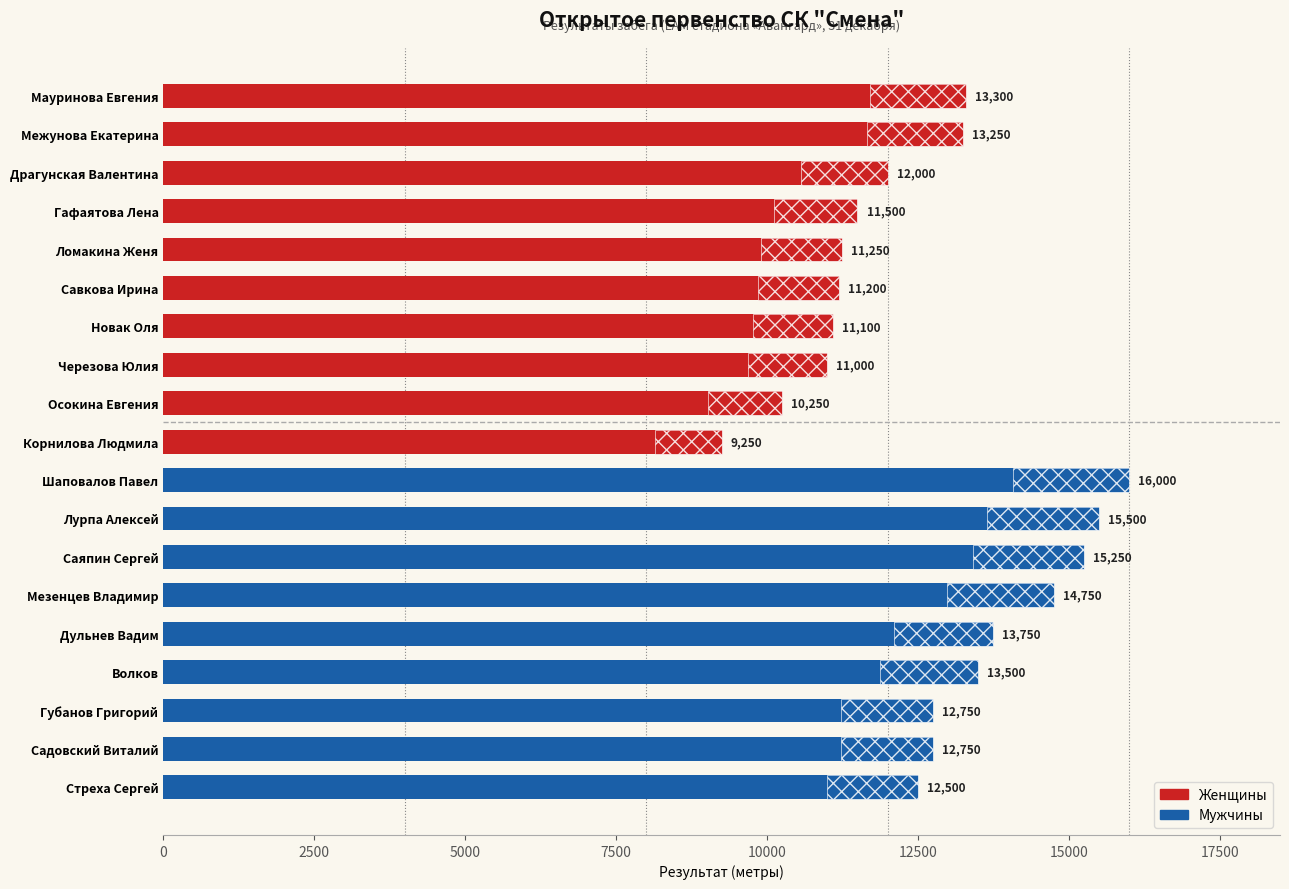

What is the value of the Мужчины bar at the 9th from the left?

12500